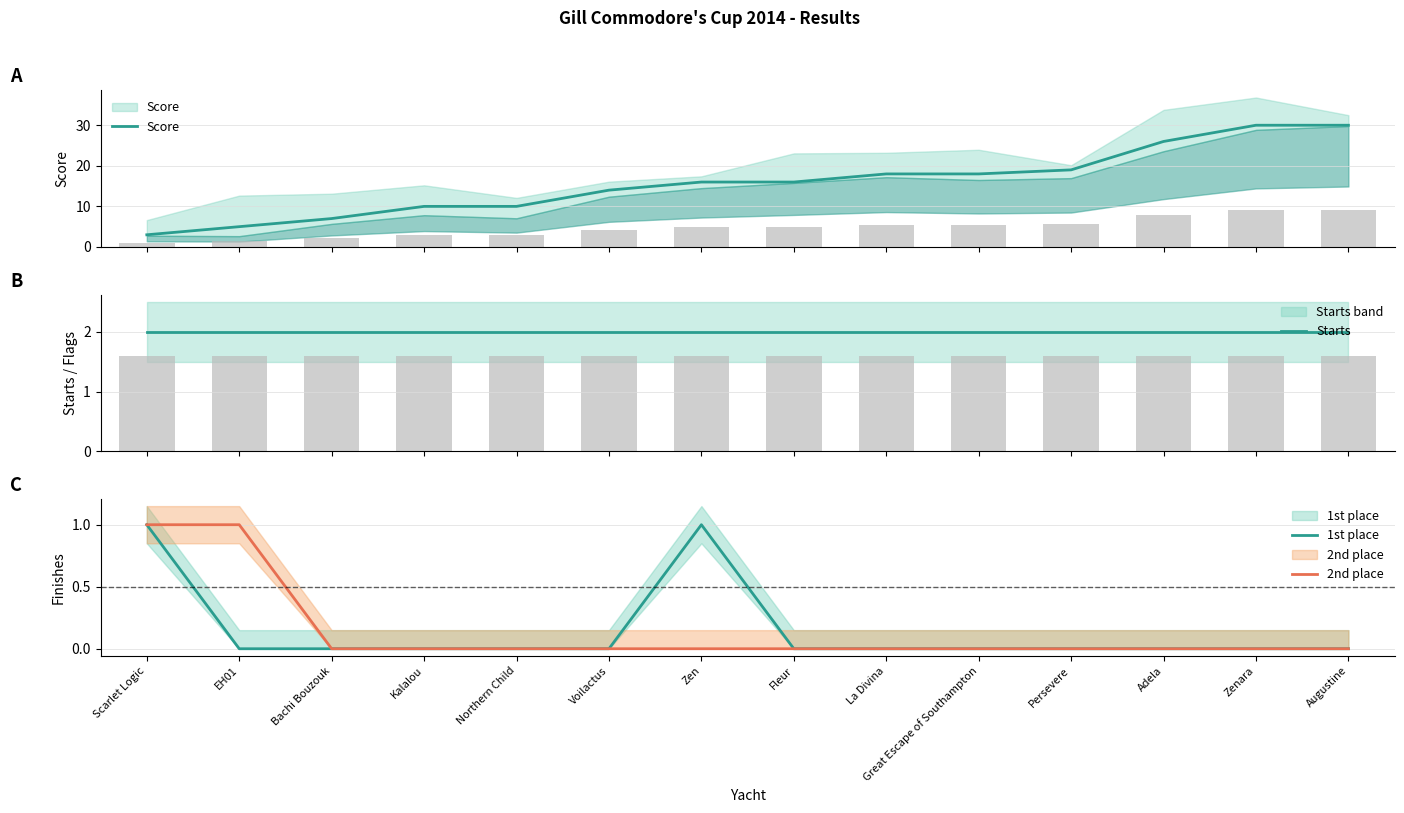

What is the label of the 9th bar from the left?

La Divina